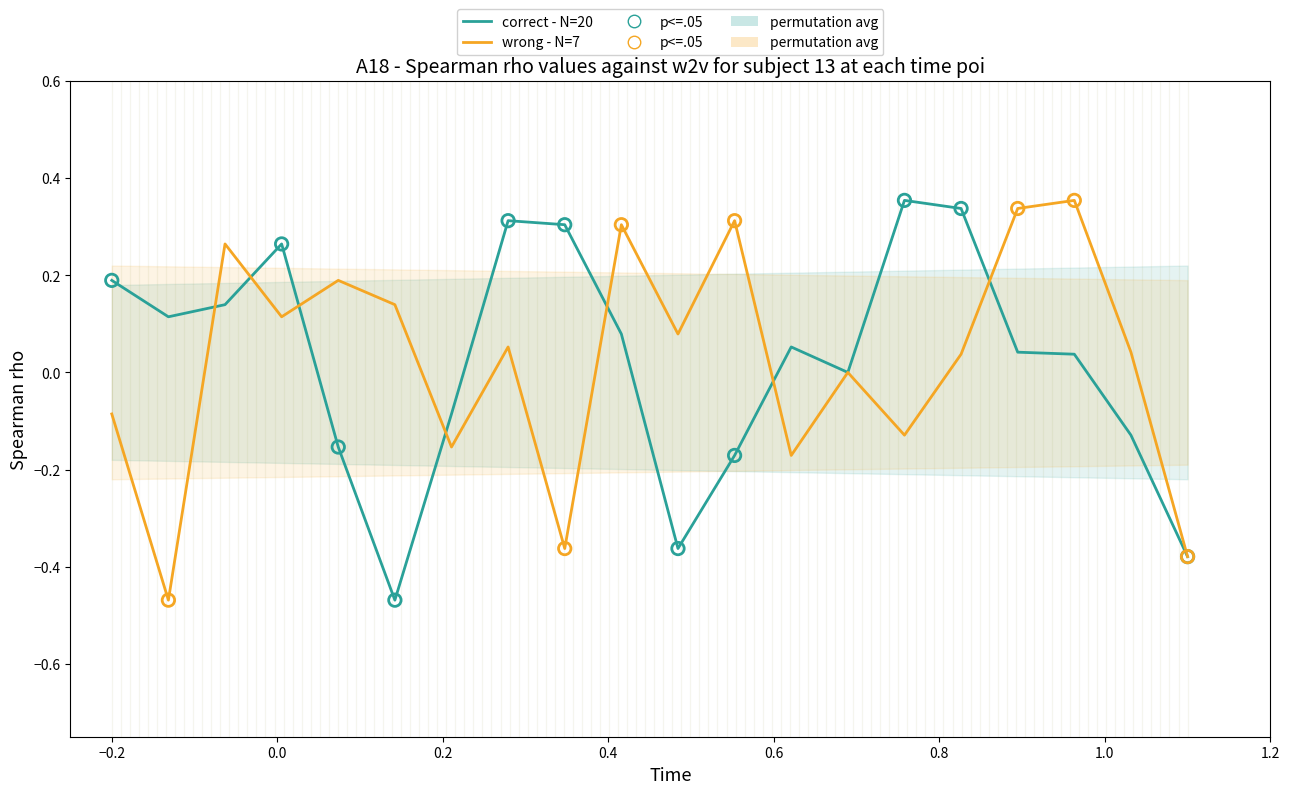

What are all the series names shown in the legend?

correct - N=20, wrong - N=7